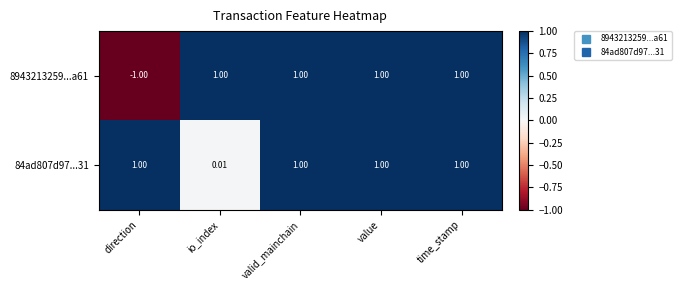

Is the value of 84ad807d97...31 at value greater than the value of 8943213259...a61 at direction?

Yes